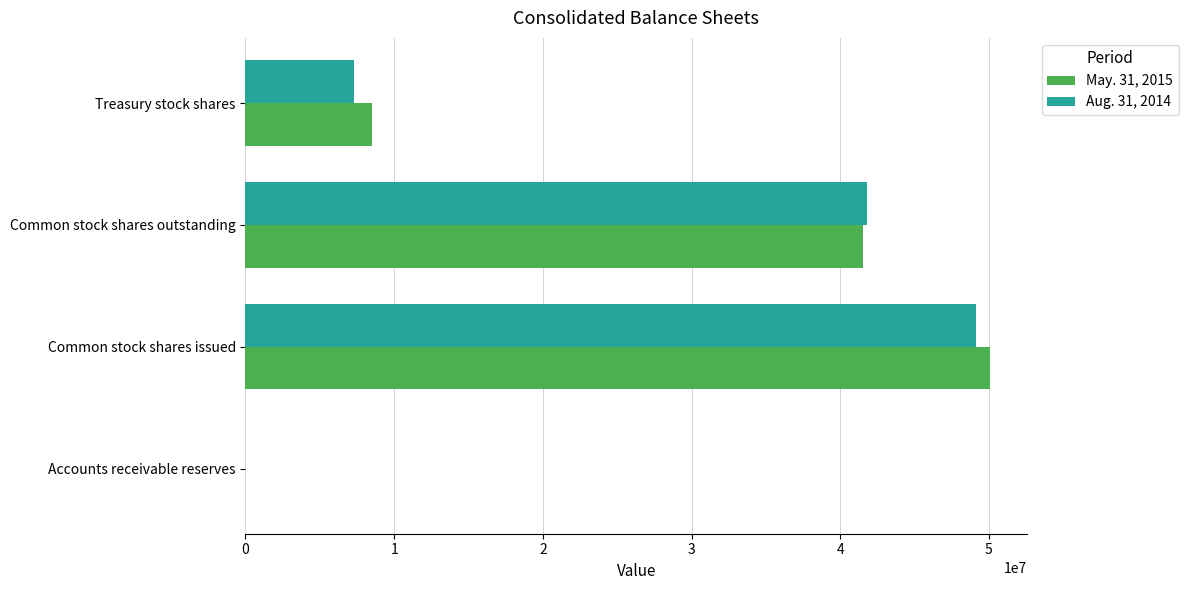

At which label does May. 31, 2015 reach its peak?

Common stock shares issued